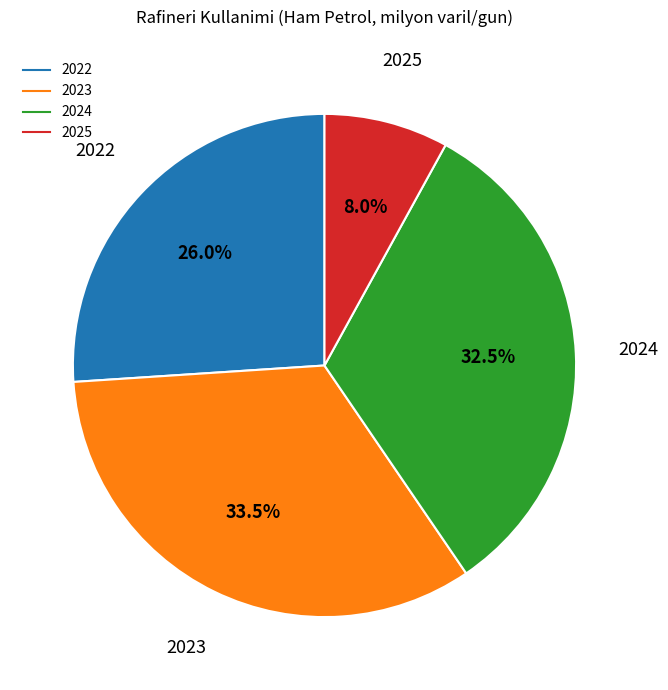

Is there a majority slice in this chart?

No